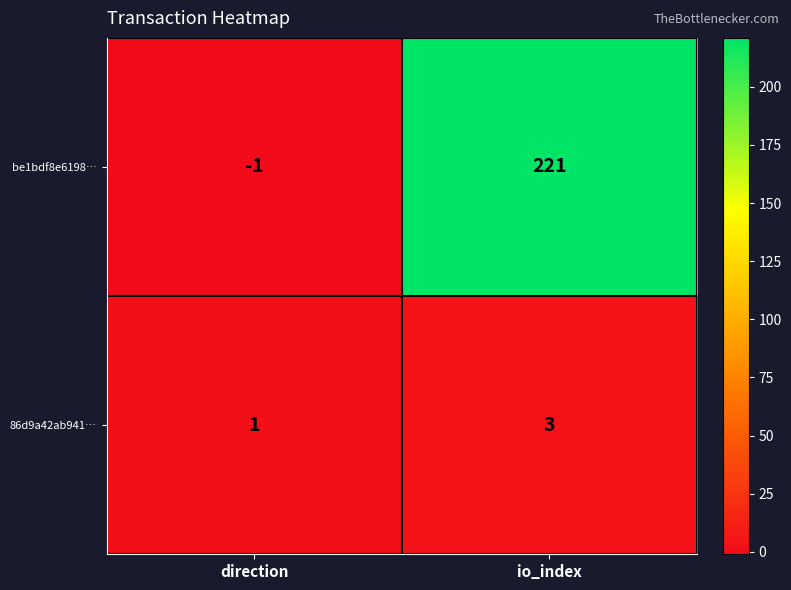

The 86d9a42ab941… series shows 2 at direction. True or false?

False